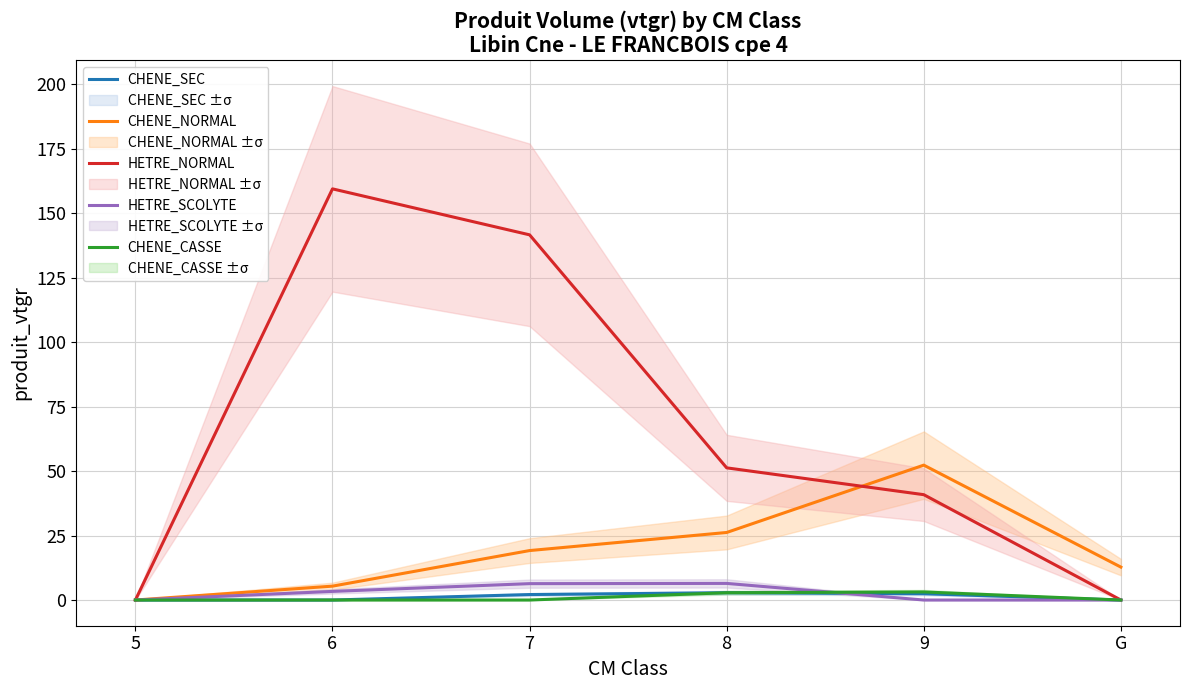

At which label does CHENE_SEC reach its minimum?

5